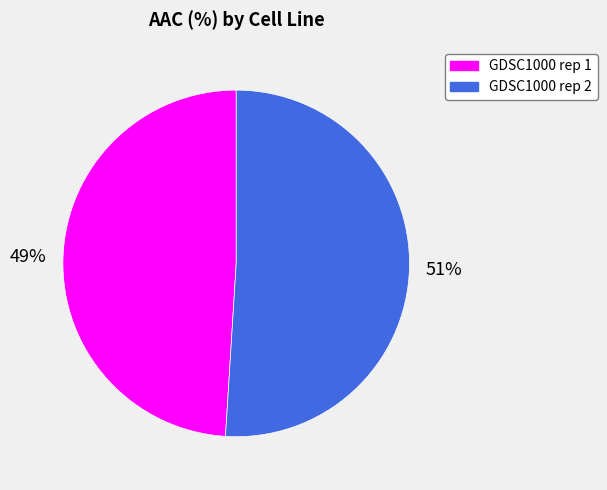

To the nearest percent, what is the difference between the largest and smallest slice percentages?

2%